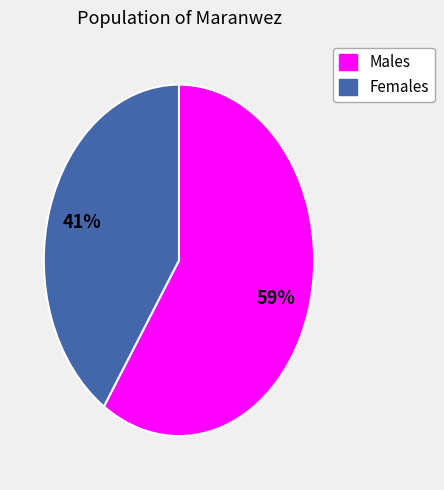

To the nearest percent, what portion does Females represent?

41%